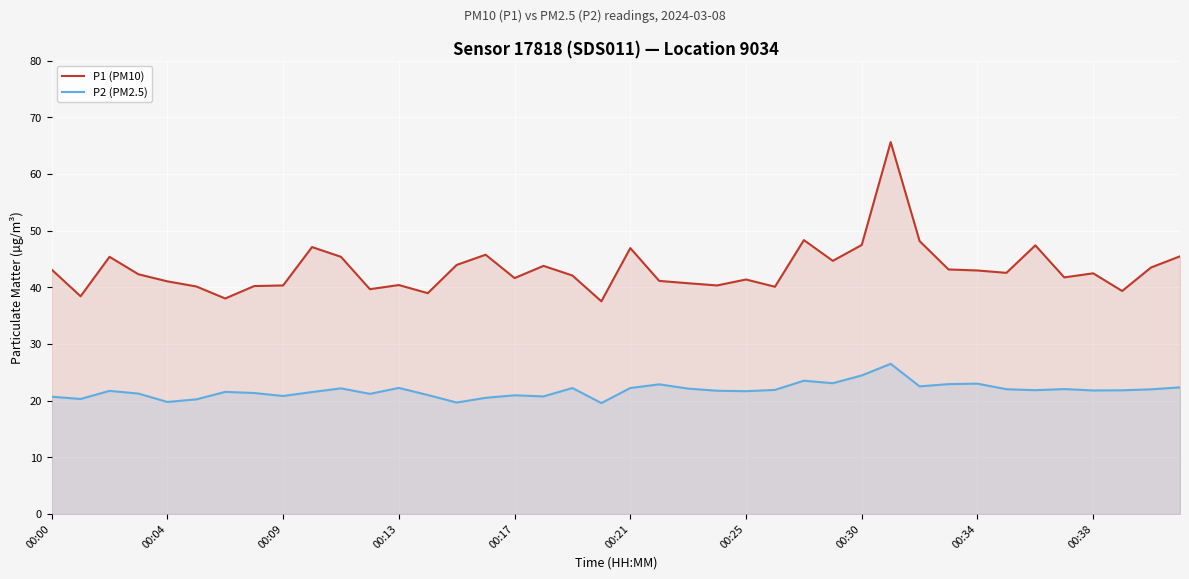

What is the difference between the highest and lowest values at 00:04?

21.3